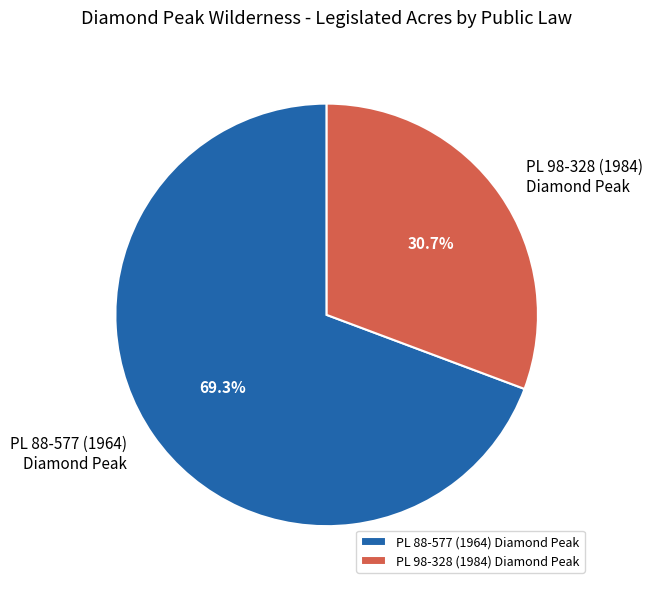

What portion of the pie excludes PL 98-328 (1984) Diamond Peak?

69.3%